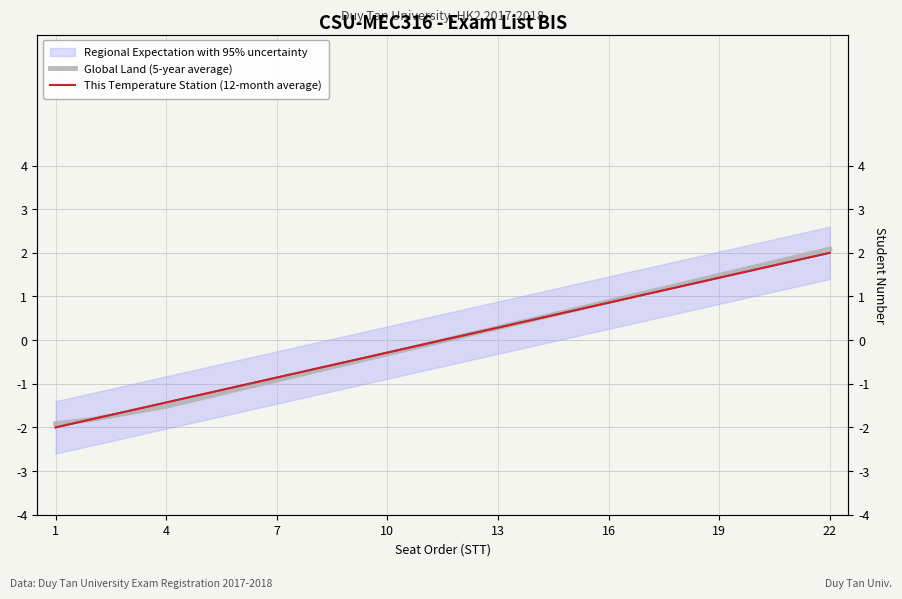

Which series ends up on top after the final intersection of Global Land (5-year average) and This Temperature Station (12-month average)?

Global Land (5-year average)